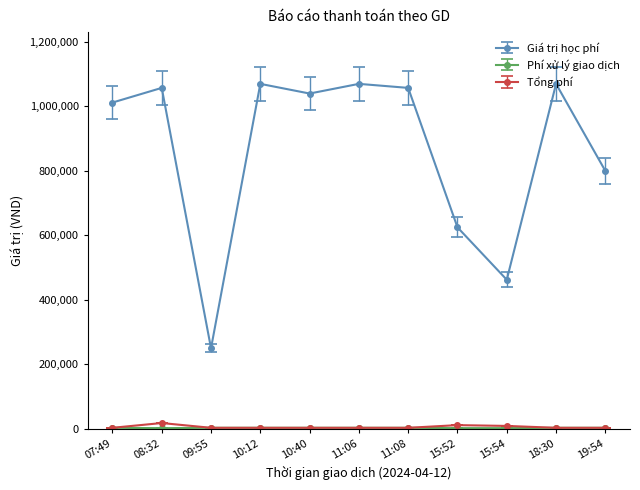

Which series has the largest total across all categories?

Giá trị học phí